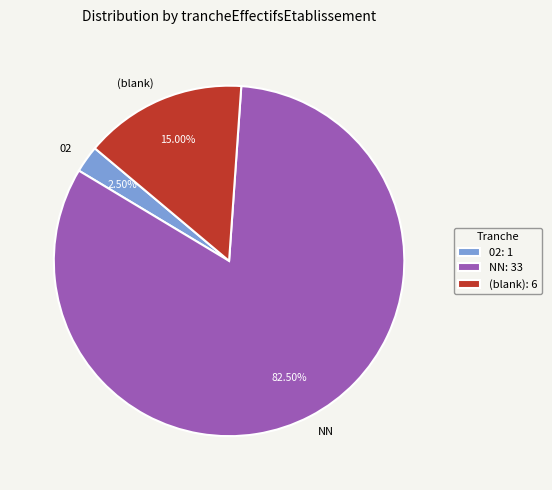

Do NN and 02 together represent more than half of the pie?

Yes